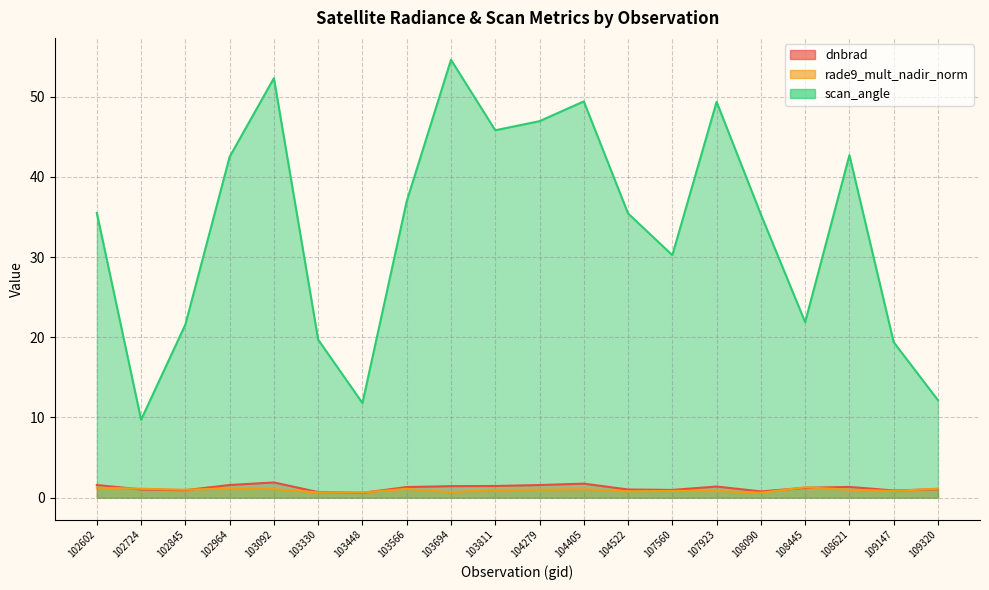

What are all the series names shown in the legend?

dnbrad, rade9_mult_nadir_norm, scan_angle